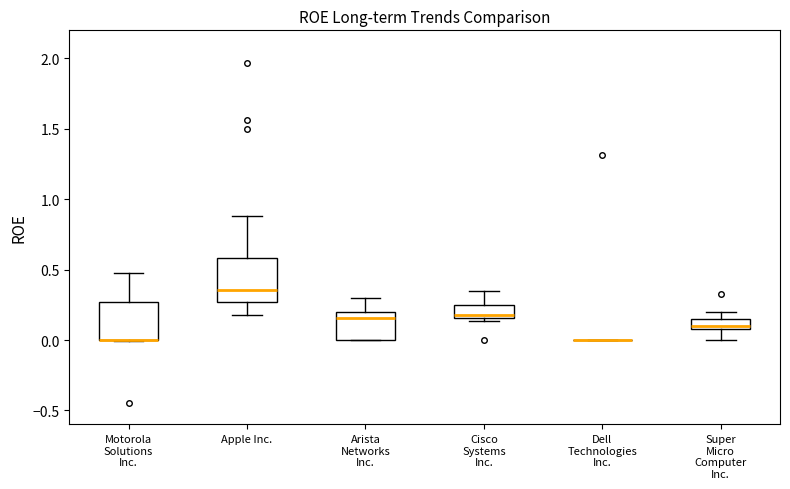

Where is the upper edge of the box for Motorola Solutions Inc. on the y-axis? The values are not printed on the chart, so give them approximately, as read against the axis.

0.25